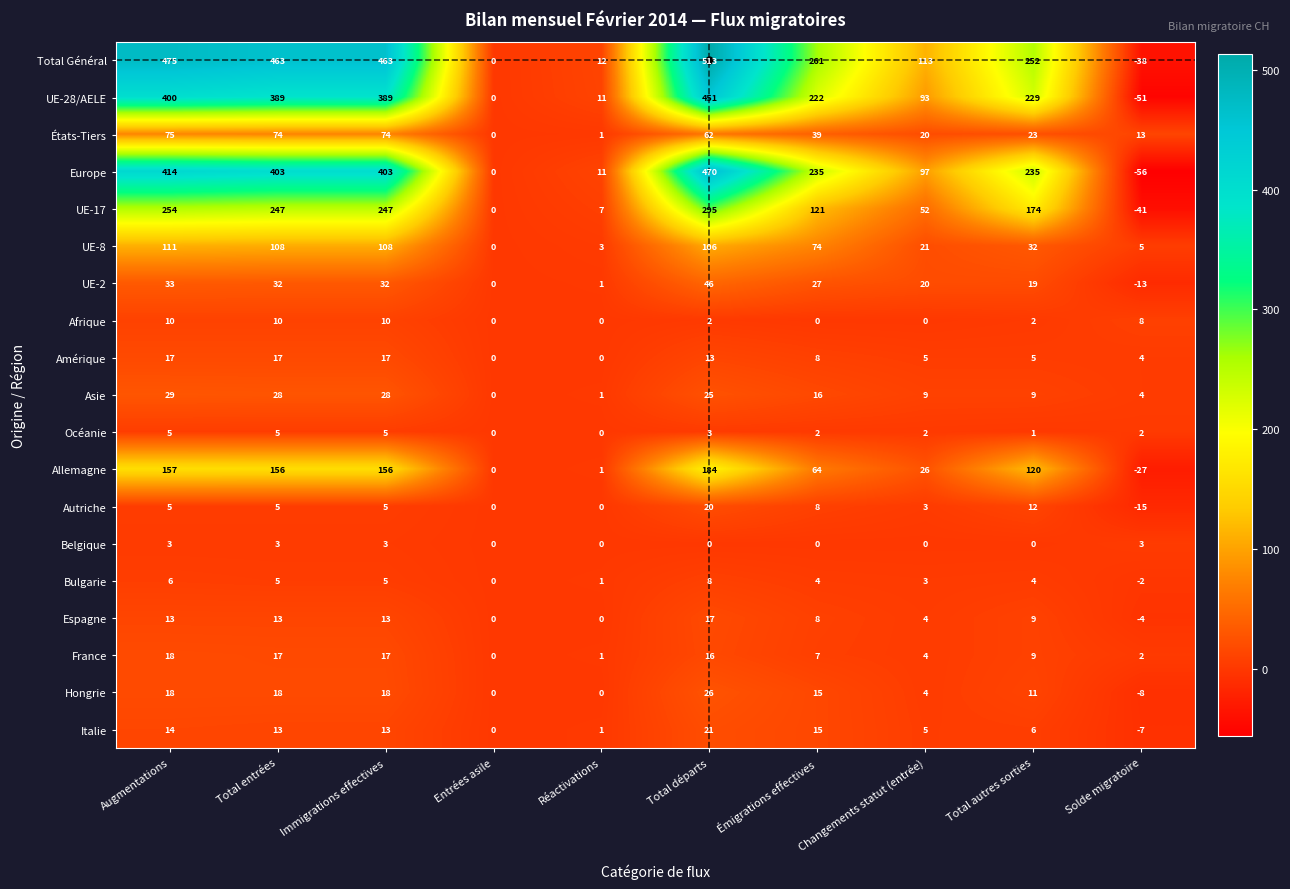

At which label is Bulgarie closest to 3?

Changements statut (entrée)